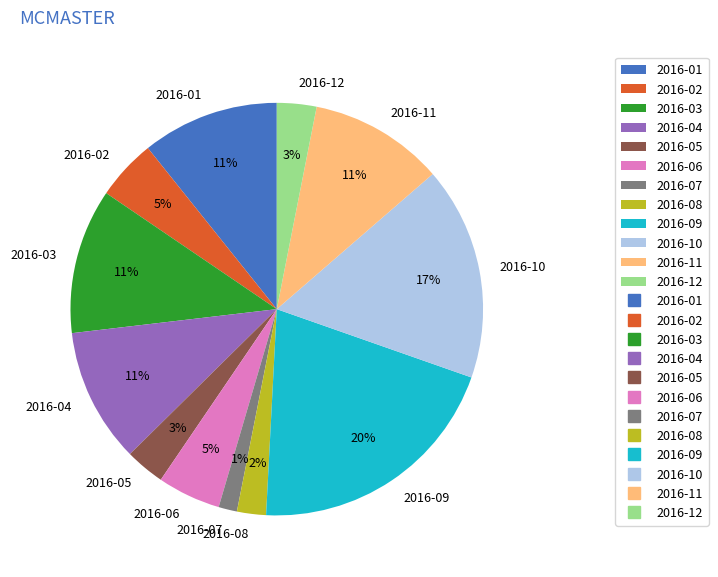

What percentage is the 2016-04 slice, to the nearest percent?

11%